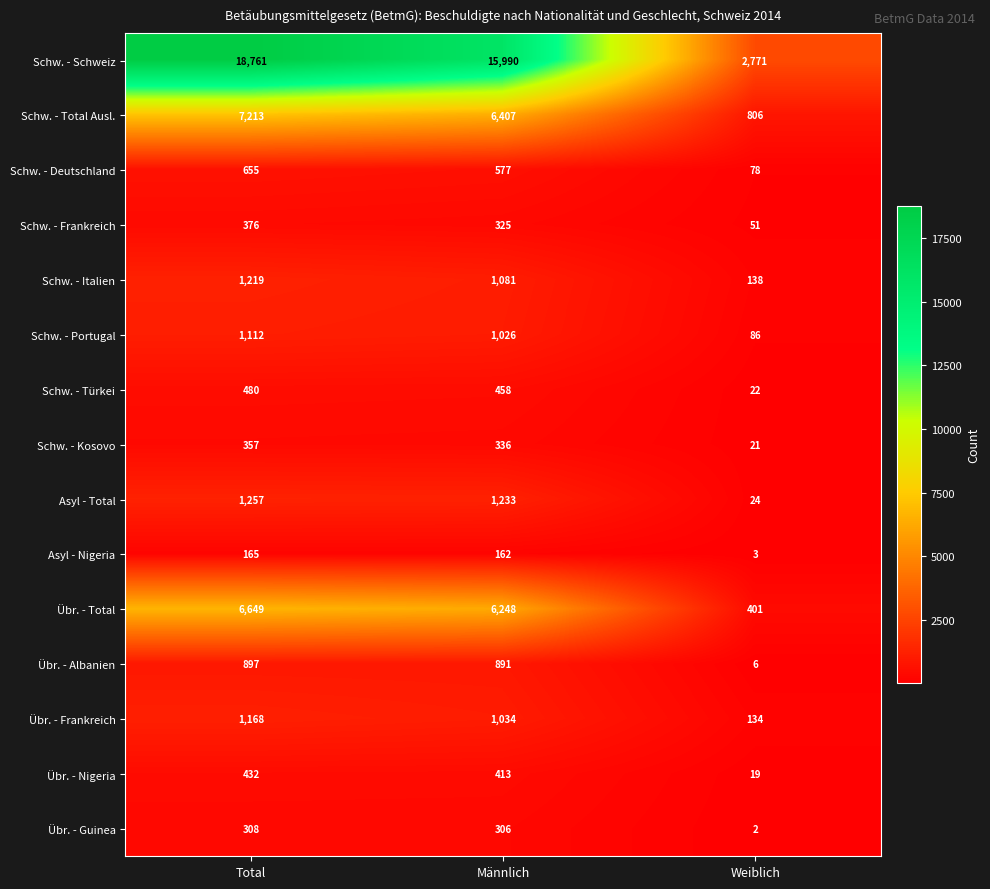

The value of Asyl - Nigeria at Weiblich is 2. True or false?

False